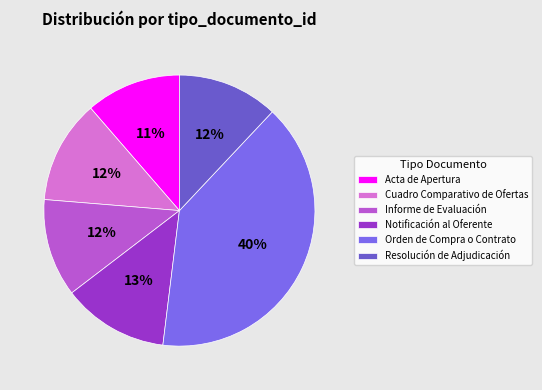

Is it true that Orden de Compra o Contrato is 31% of the pie?

False